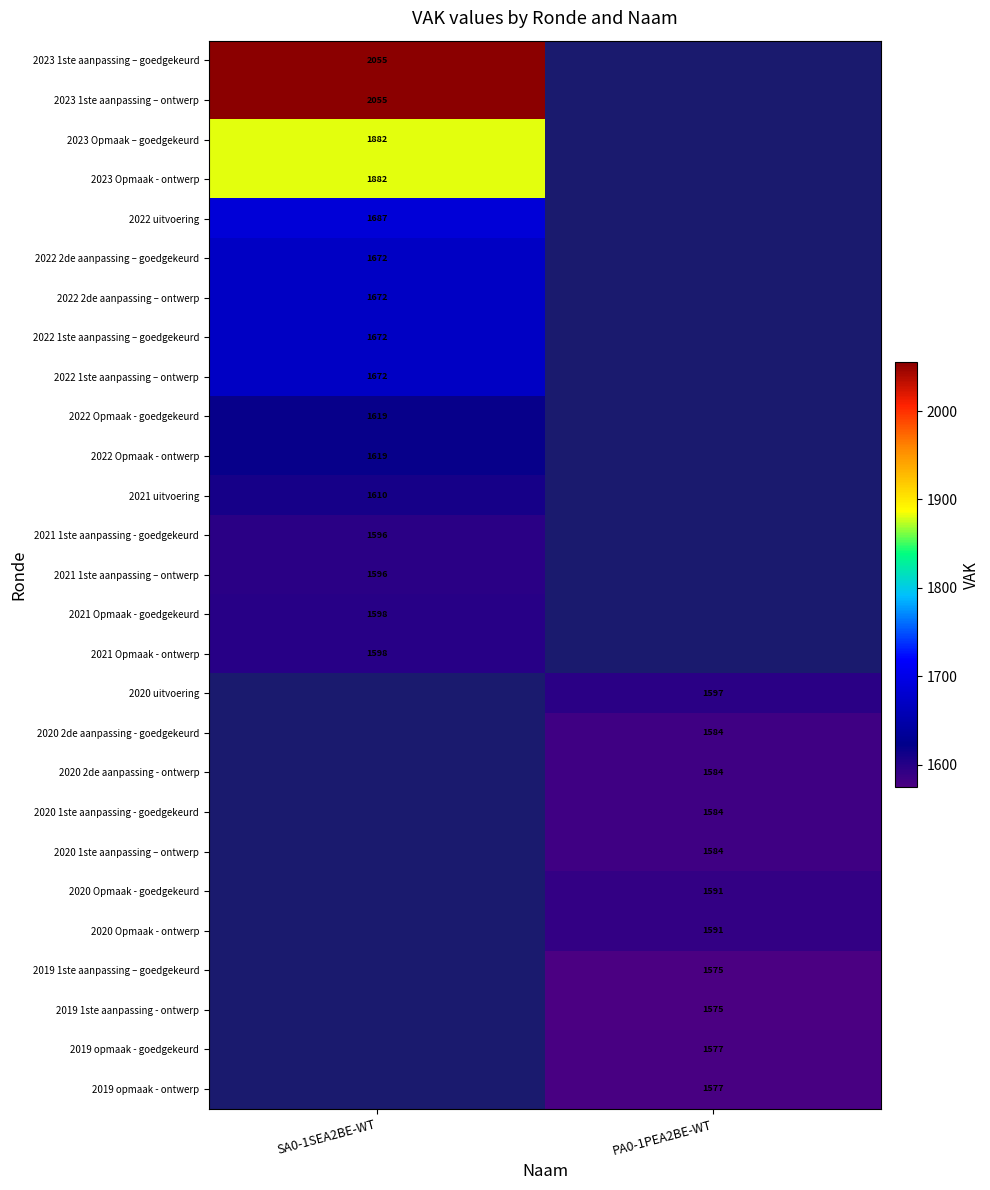

What is the minimum value for 2021 Opmaak - goedgekeurd?

1598.0